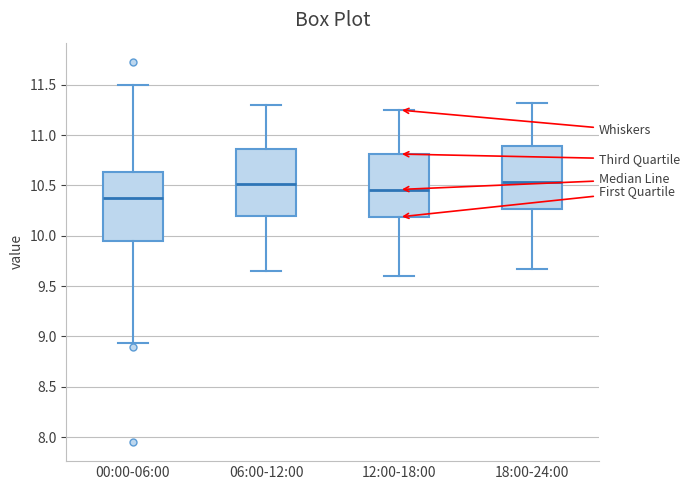

Reading left to right, read every box against the y-axis: the position of its median line, the range the box covers, and the ends of its whiskers. The values are not printed on the chart, so give them approximately, as read against the axis.

00:00-06:00: median 10.40, box 9.95 to 10.65, whiskers 8.95 to 11.50
06:00-12:00: median 10.50, box 10.20 to 10.85, whiskers 9.65 to 11.30
12:00-18:00: median 10.45, box 10.20 to 10.80, whiskers 9.60 to 11.25
18:00-24:00: median 10.55, box 10.25 to 10.90, whiskers 9.65 to 11.30